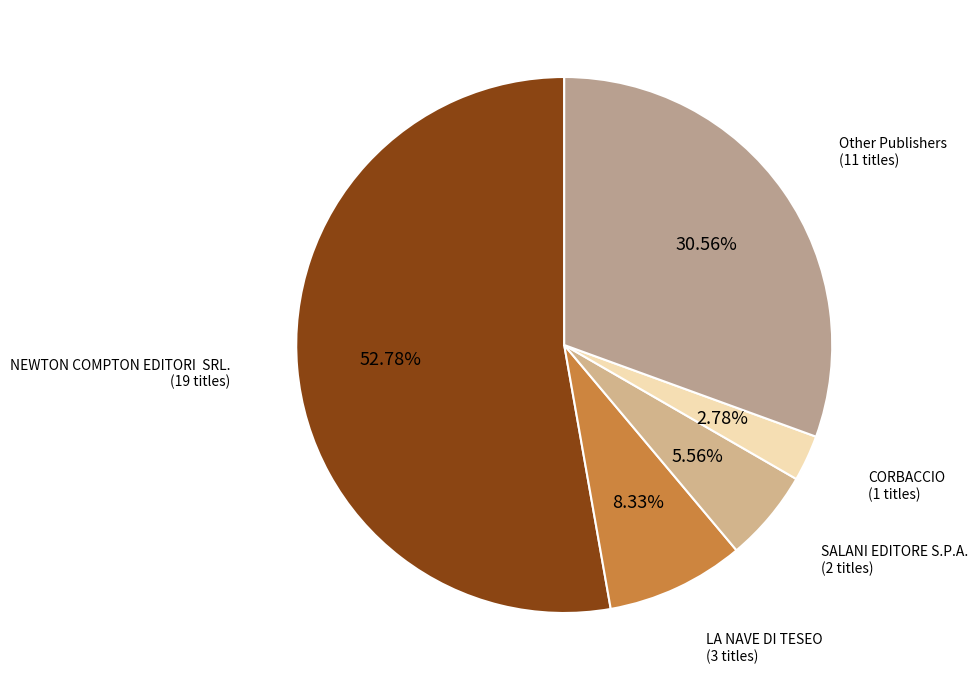

Combined, do NEWTON COMPTON EDITORI SRL. and CORBACCIO account for over 50%?

Yes